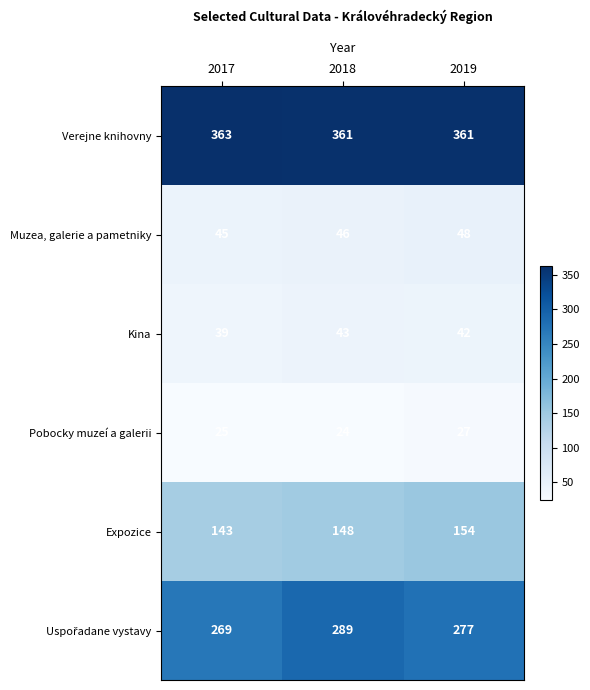

Which label corresponds to the smallest value in the chart?

2018